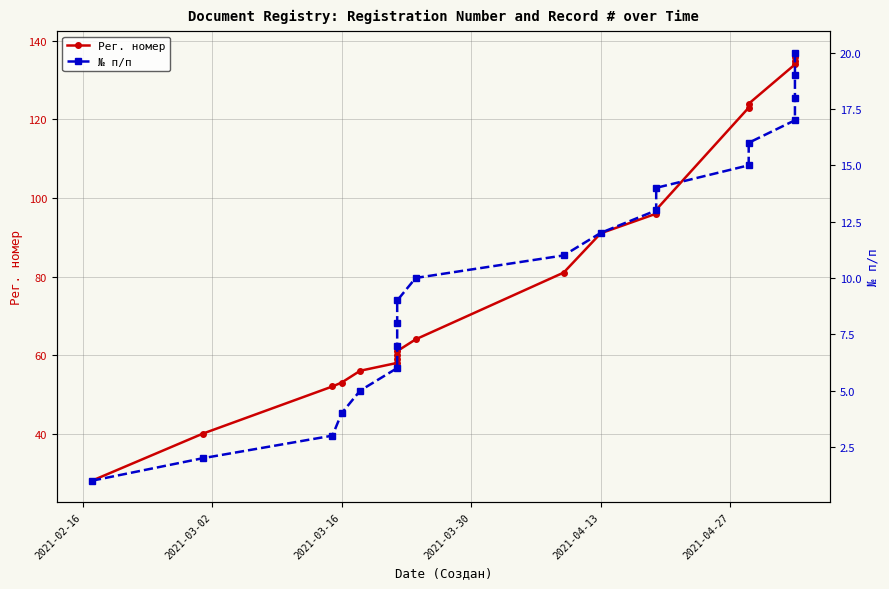

Is this an area chart (filled region under the line)?

No